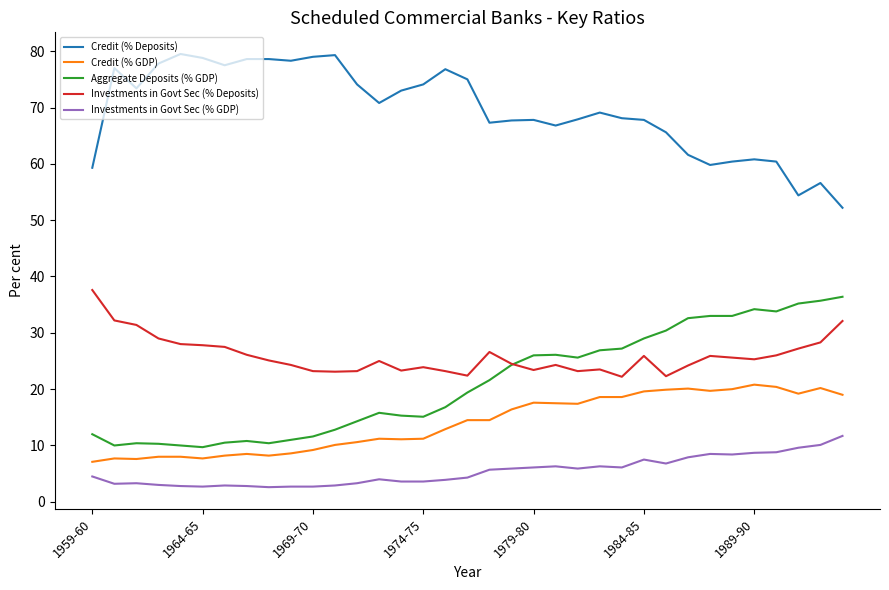

True or false: Investments in Govt Sec (% GDP) and Investments in Govt Sec (% Deposits) intersect in this chart.

False